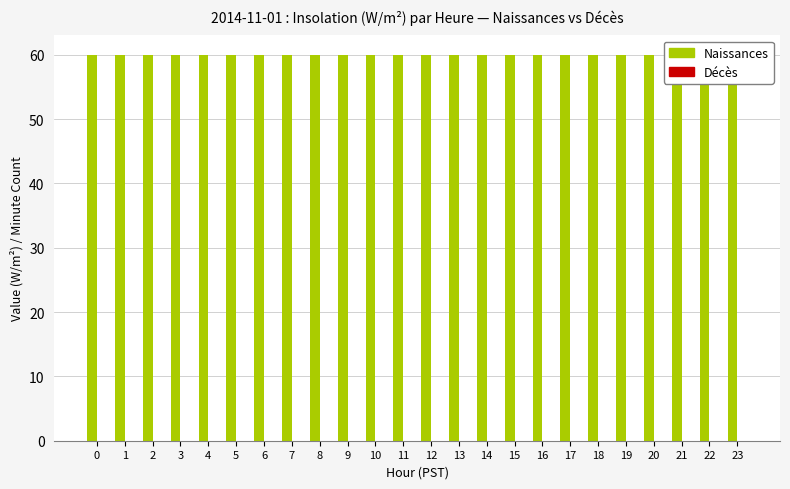

Between 7 and 12, which is larger?

7